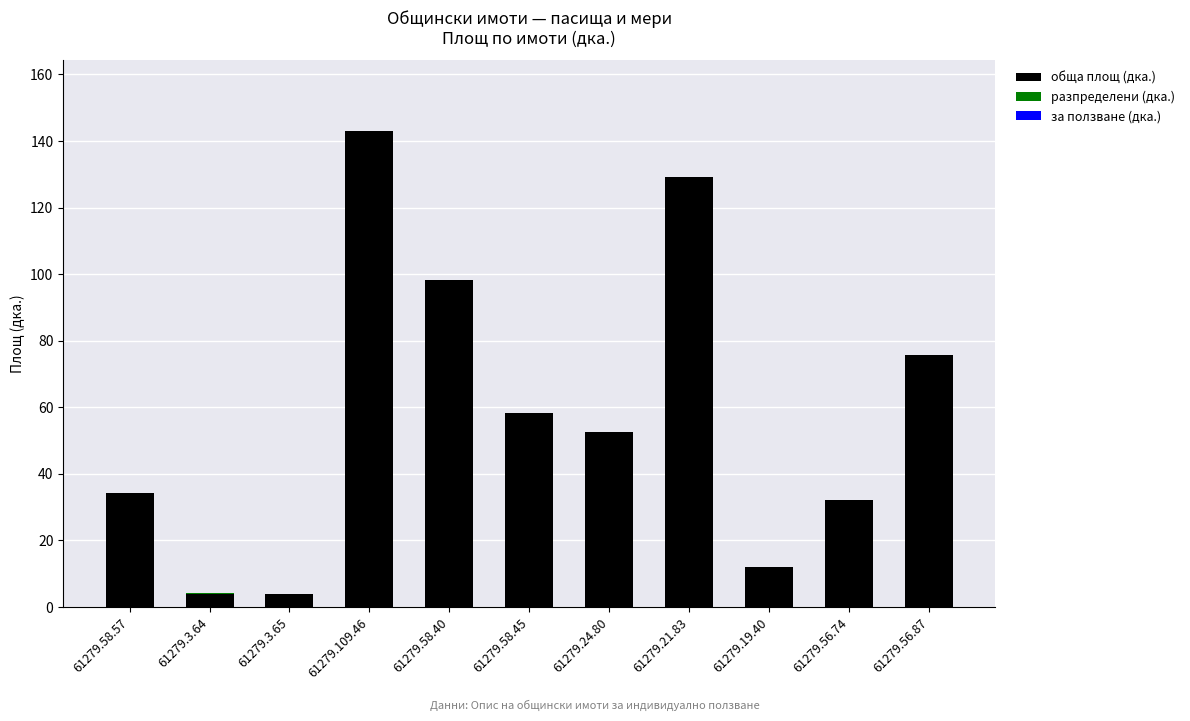

What is the sum of all обща площ (дка.) values?

643.3